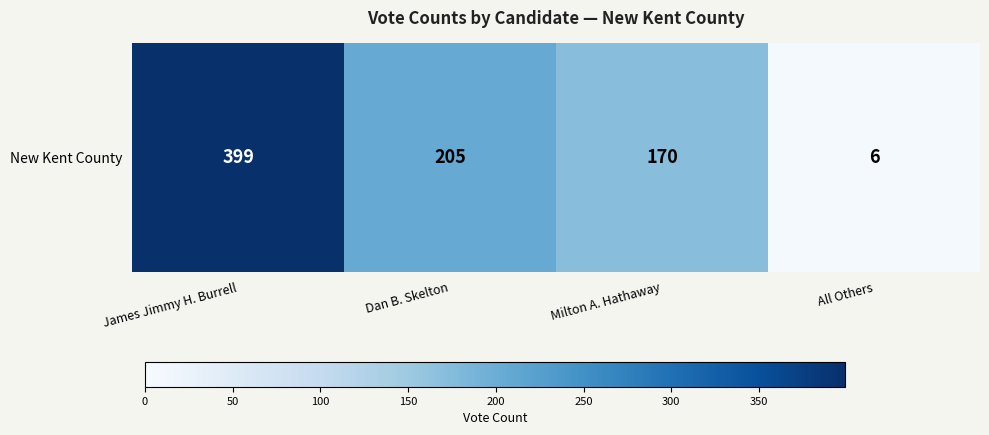

Reading left to right, transcribe all the data shown in this chart.

James Jimmy H. Burrell=399	Dan B. Skelton=205	Milton A. Hathaway=170	All Others=6